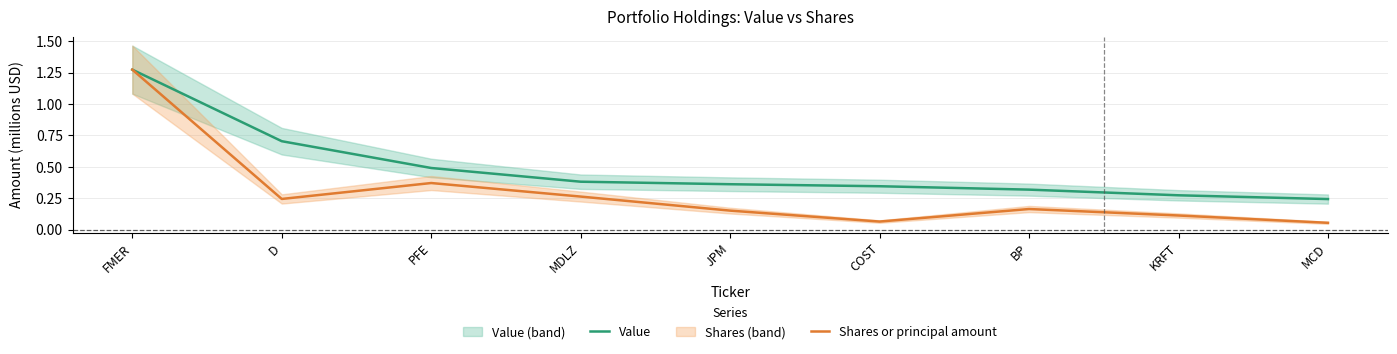

Reading left to right, transcribe all the data shown in this chart.

Value: 1.3	0.7	0.5	0.4	0.4	0.3	0.3	0.3	0.2
Shares or principal amount: 1.3	0.2	0.4	0.3	0.2	0.1	0.2	0.1	0.1